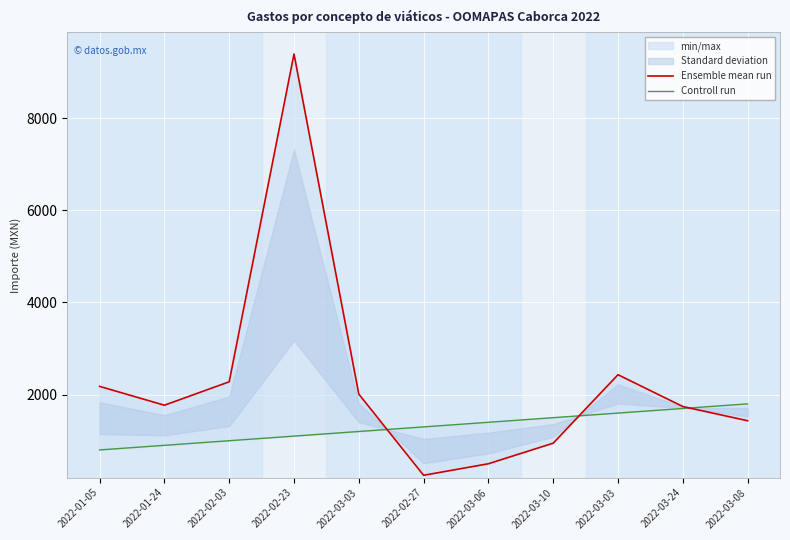

What is the difference between the highest and lowest values at 2022-03-03?

811.5